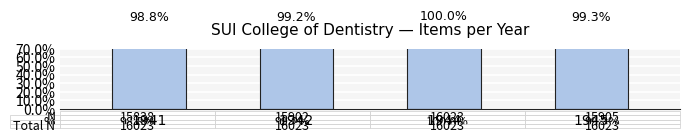

What is the average value?

99.3